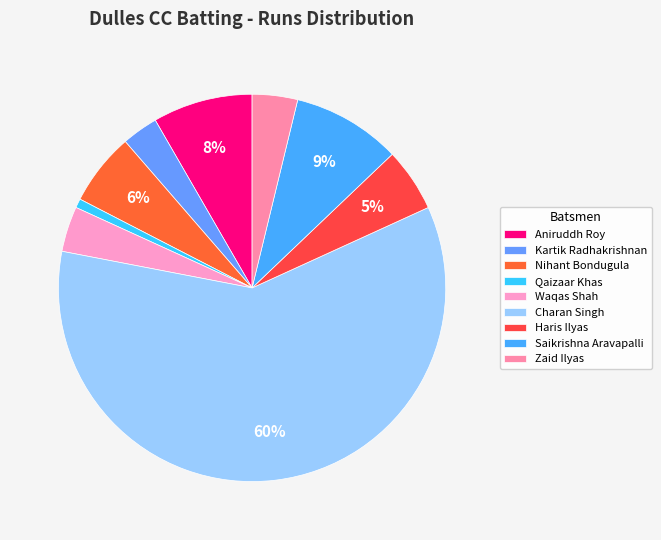

Count the number of slices in the pie.

9